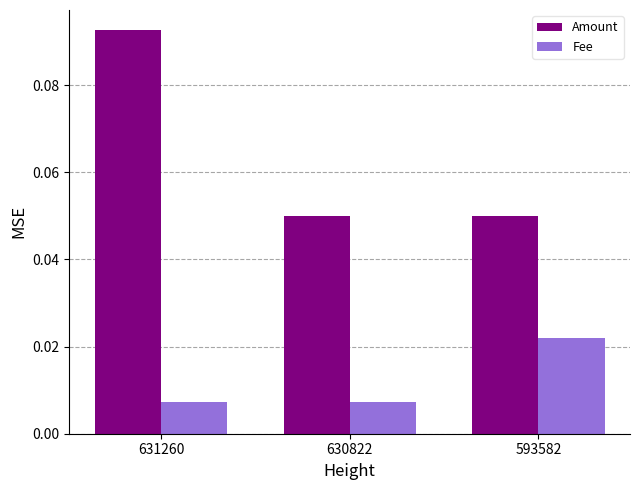

Are the bars horizontal?

No